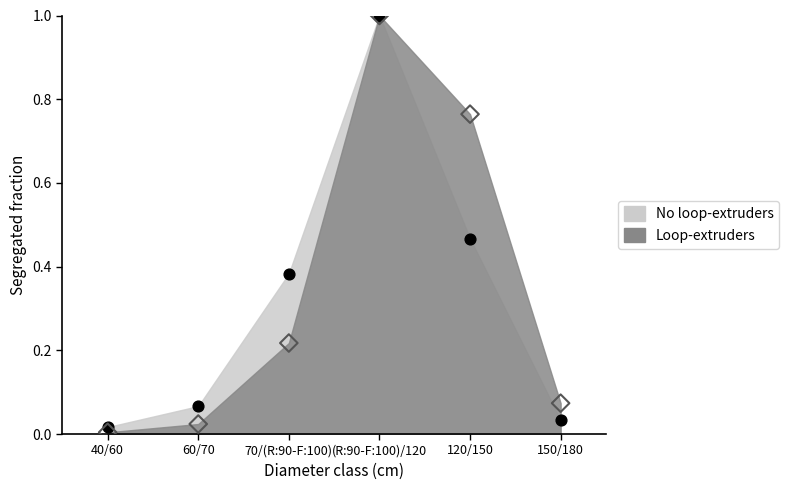

At how many categories does at least one series exceed 0?

6